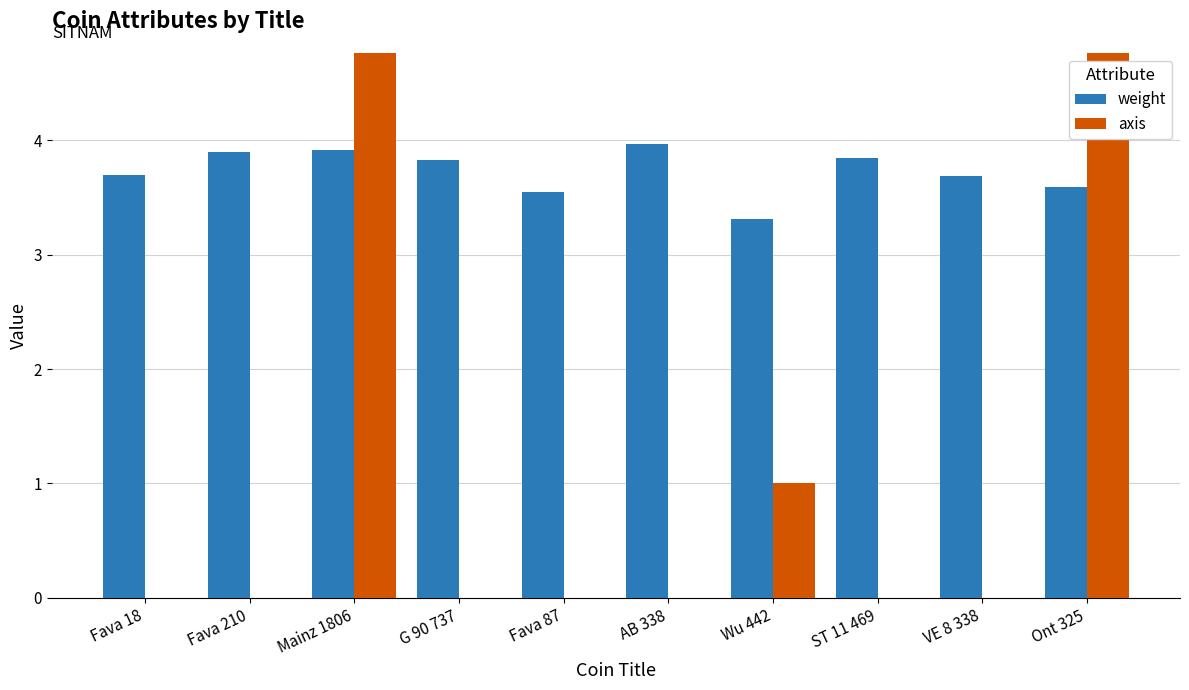

The weight series shows 1.7 at Ont 325. True or false?

False